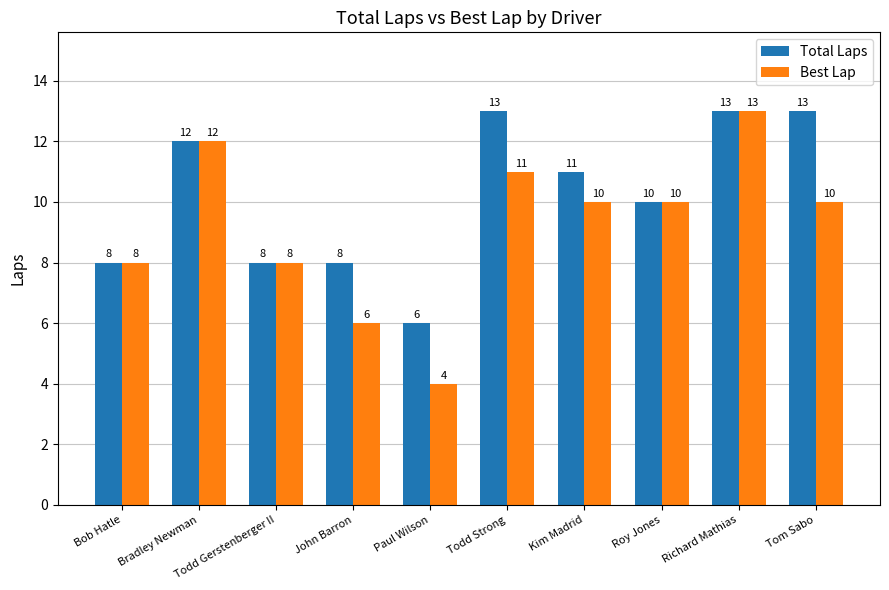

Where does the Best Lap series first go above 10?

Bradley Newman